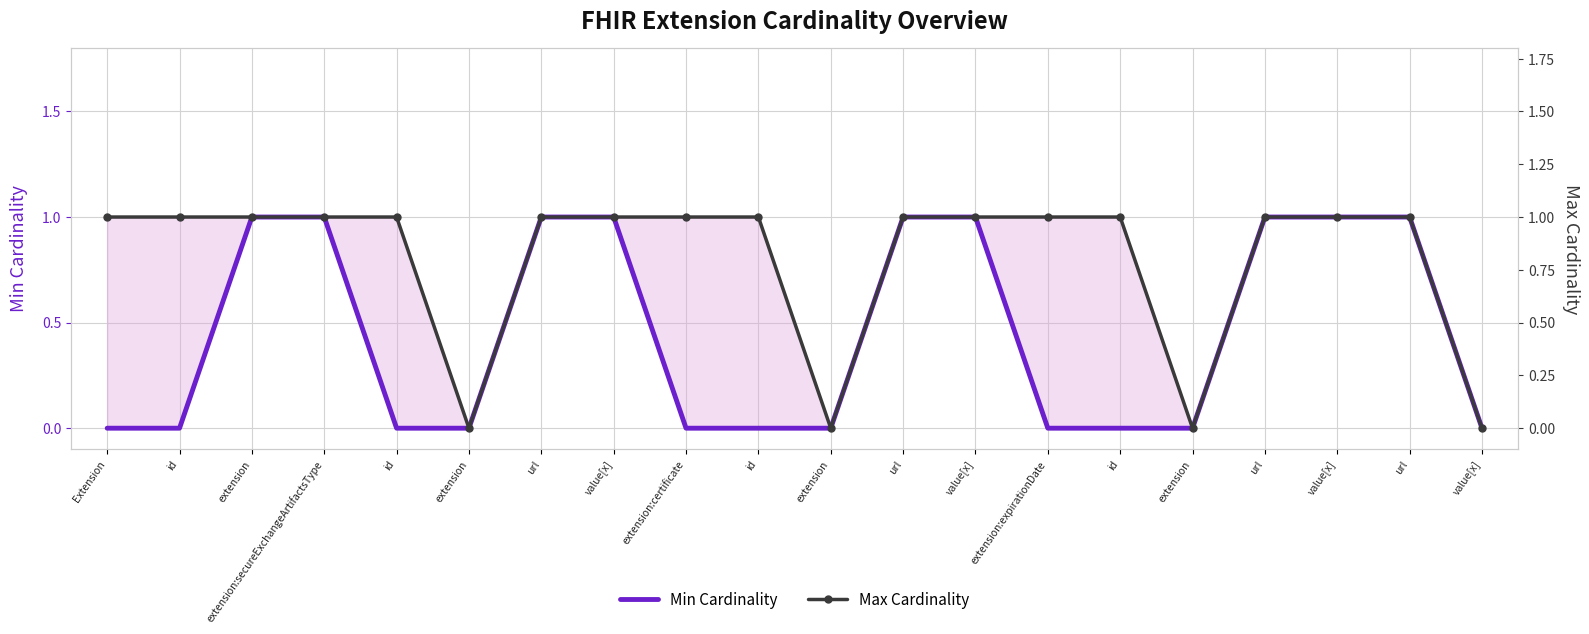

True or false: Max Cardinality has more than 1 points higher than both neighbors.

False